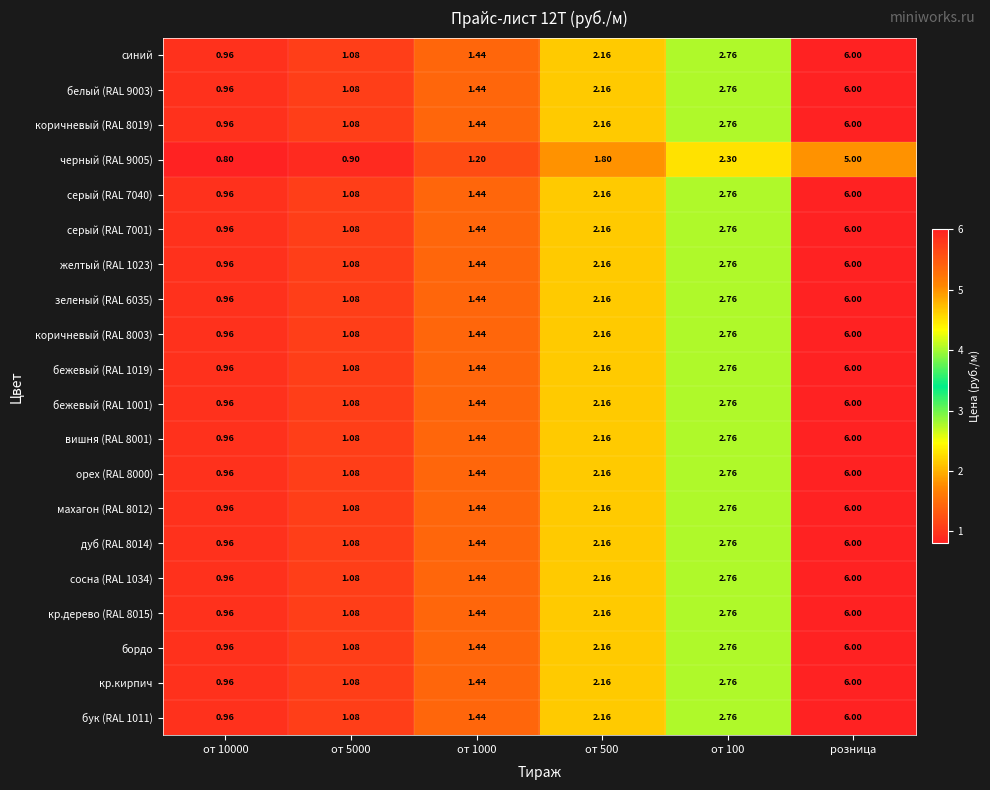

Is the value of коричневый (RAL 8019) at от 500 greater than the value of бежевый (RAL 1001) at розница?

No